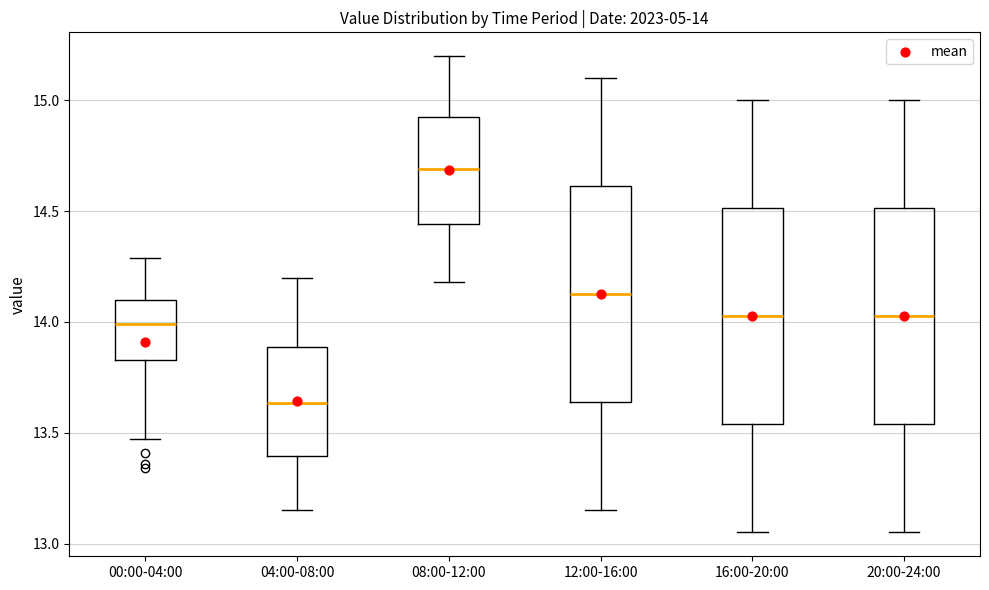

Which box has the highest median line?

08:00-12:00